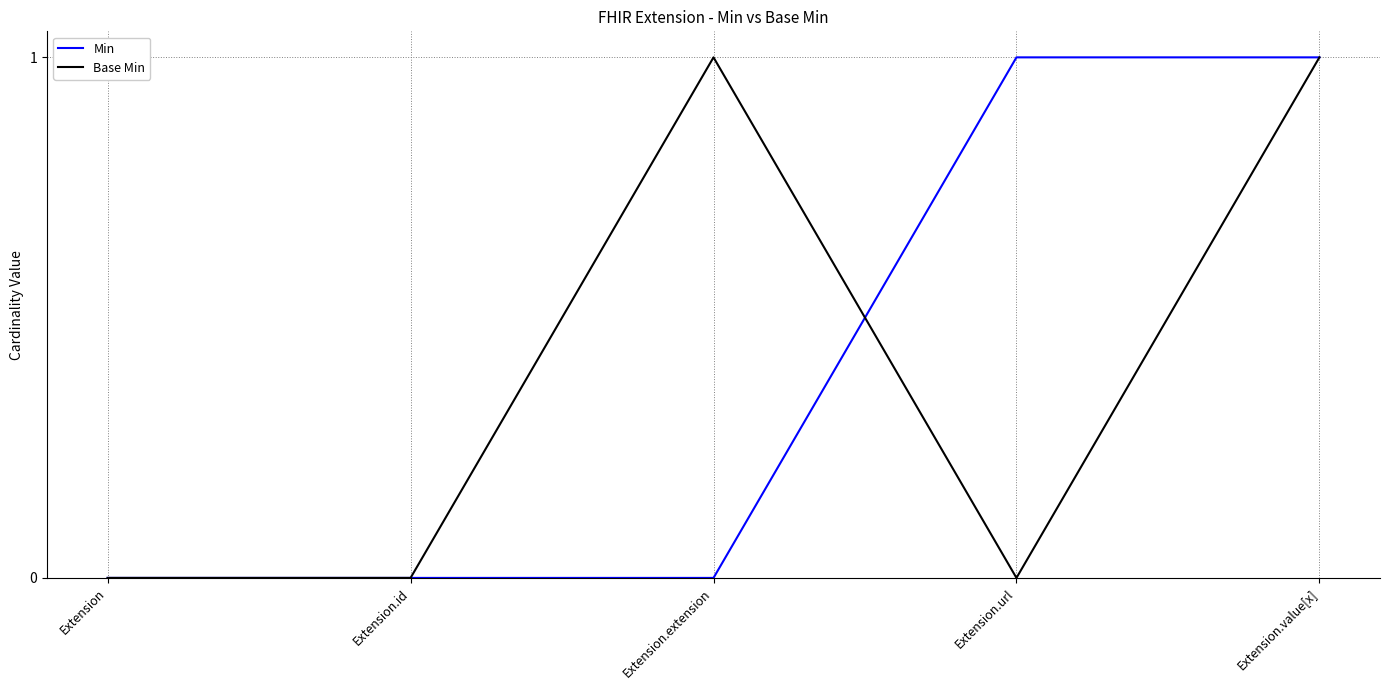

Reading left to right, transcribe all the data shown in this chart.

Min: 0	0	0	1	1
Base Min: 0	0	1	0	1